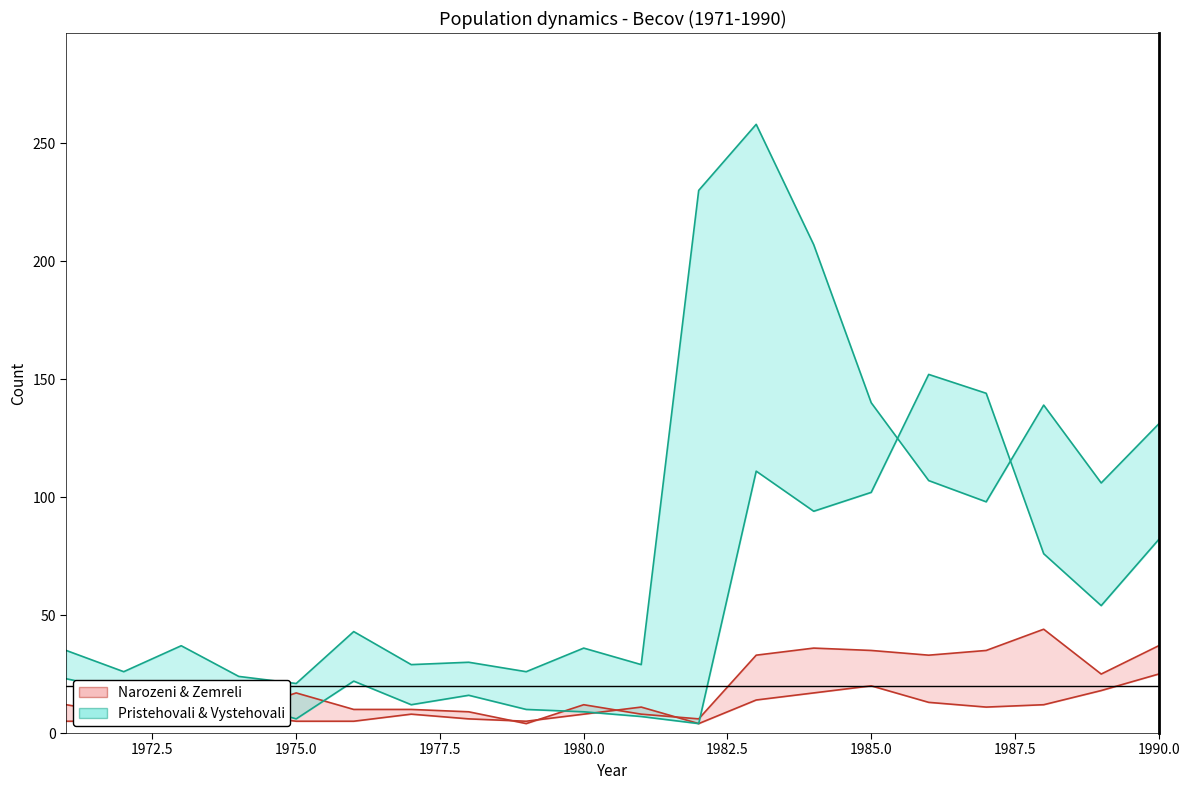

True or false: Pristehovali has more than 1 interior local peaks.

True